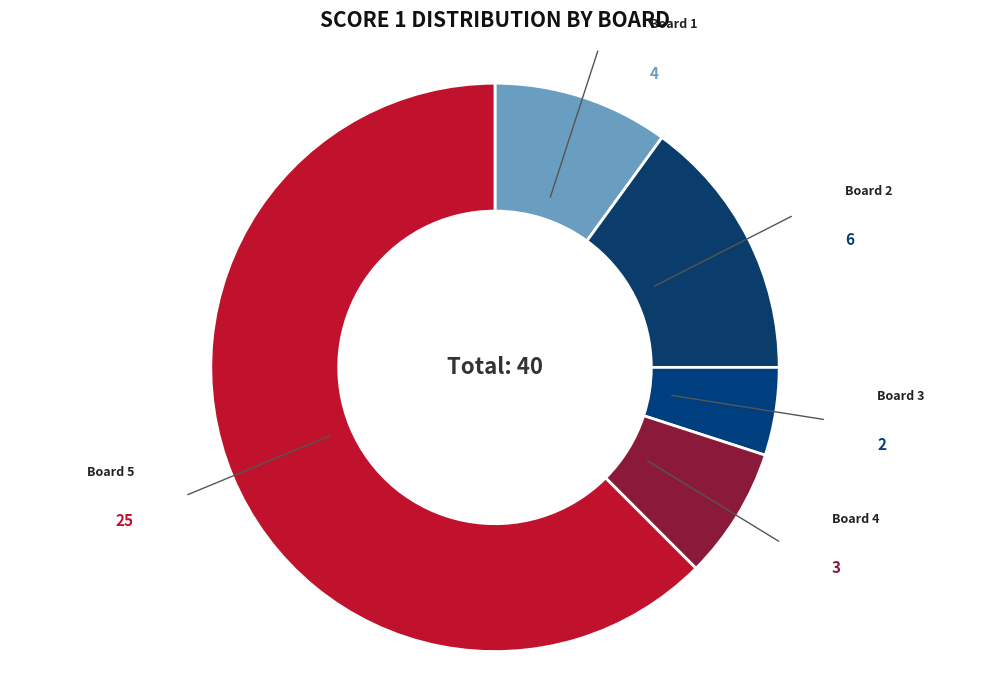

To the nearest percent, what is the difference between the largest and smallest slice percentages?

58%